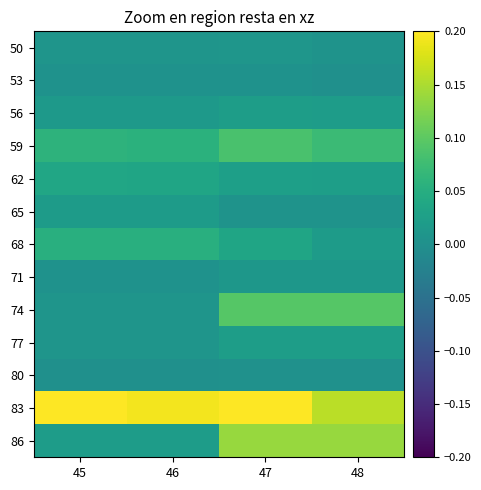

What is the spread (max minus min) of values at 48?

0.2